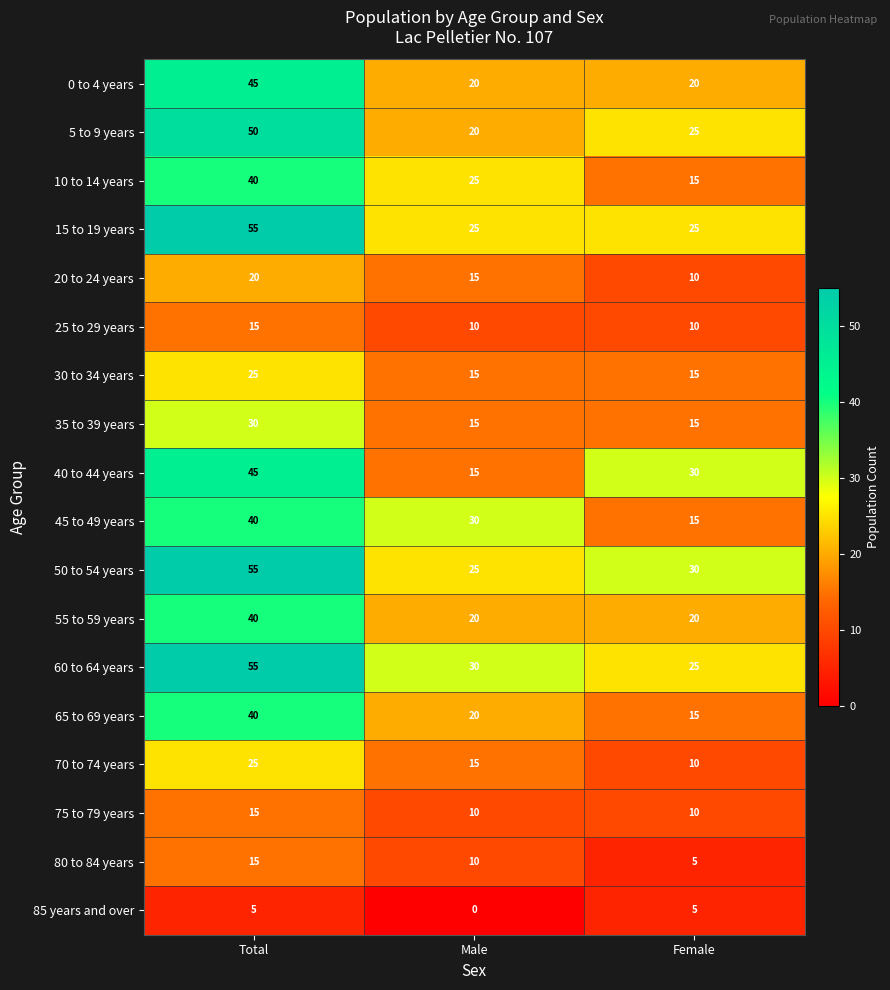

What is the difference between the highest and lowest values at Total?

50